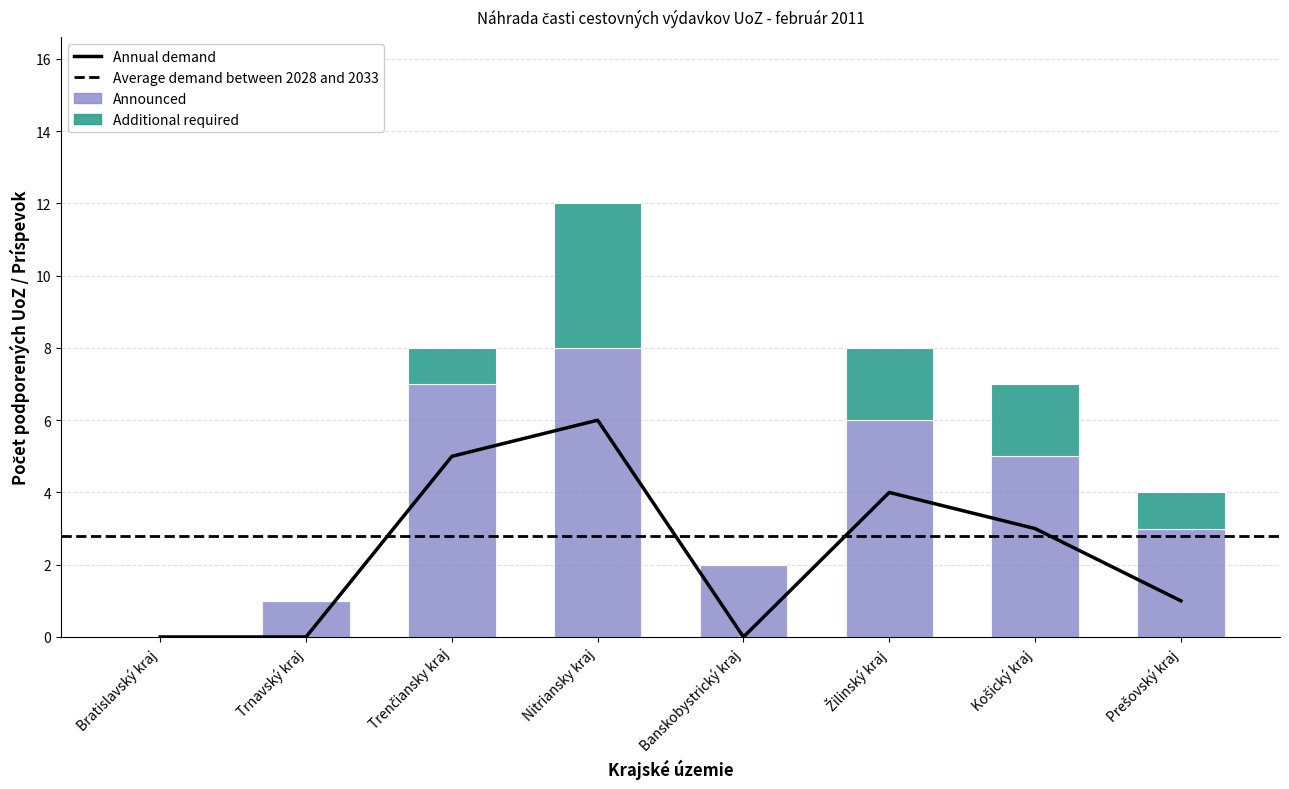

What is the greatest value displayed?

8